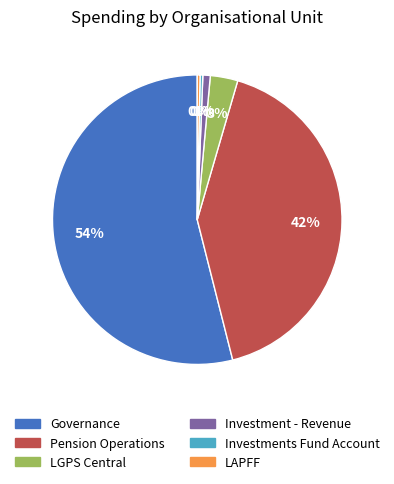

Which slice is the largest?

Governance